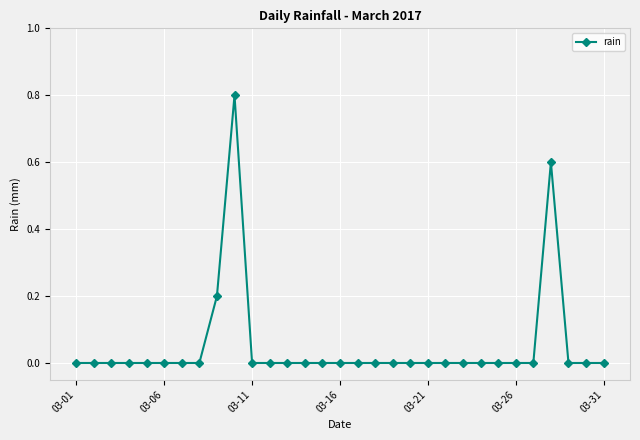

Reading left to right, extract all data points from this chart.

0.0	0.0	0.0	0.0	0.0	0.0	0.0	0.0	0.2	0.8	0.0	0.0	0.0	0.0	0.0	0.0	0.0	0.0	0.0	0.0	0.0	0.0	0.0	0.0	0.0	0.0	0.0	0.6	0.0	0.0	0.0